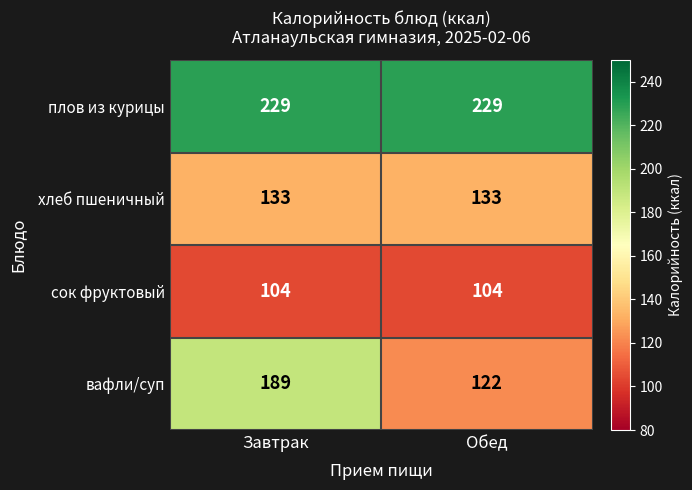

What is the lowest value of the вафли/суп series?

122